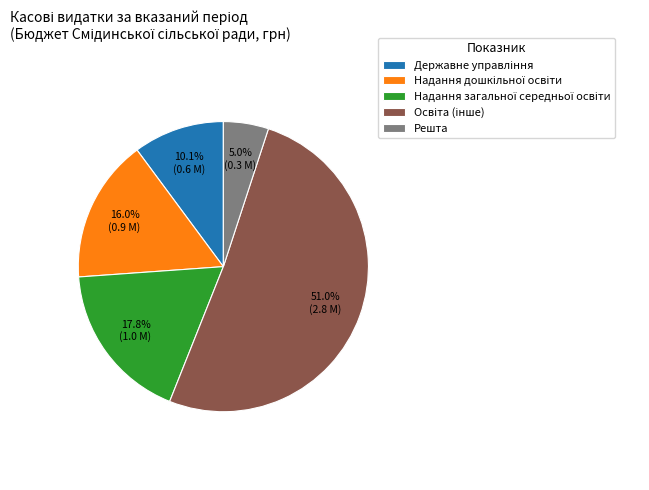

Does Решта represent more than half of the total?

No